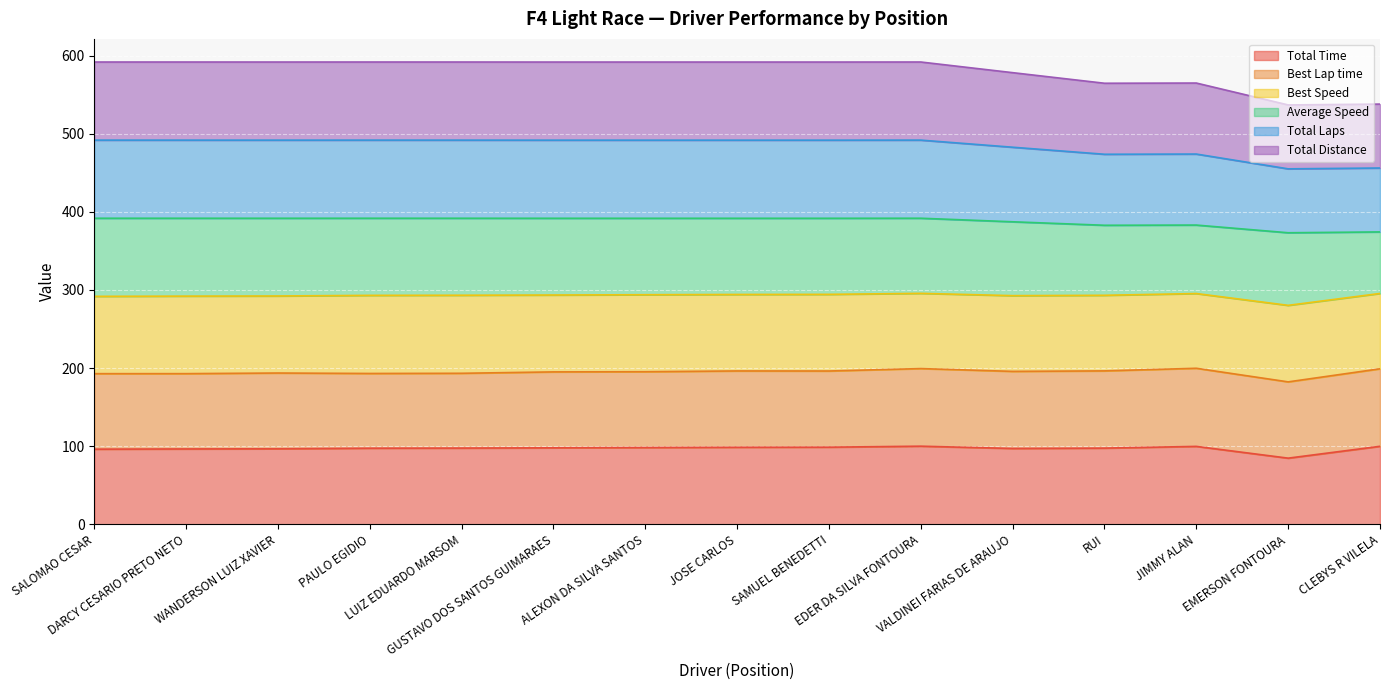

Which label corresponds to the largest value in the chart?

EDER DA SILVA FONTOURA